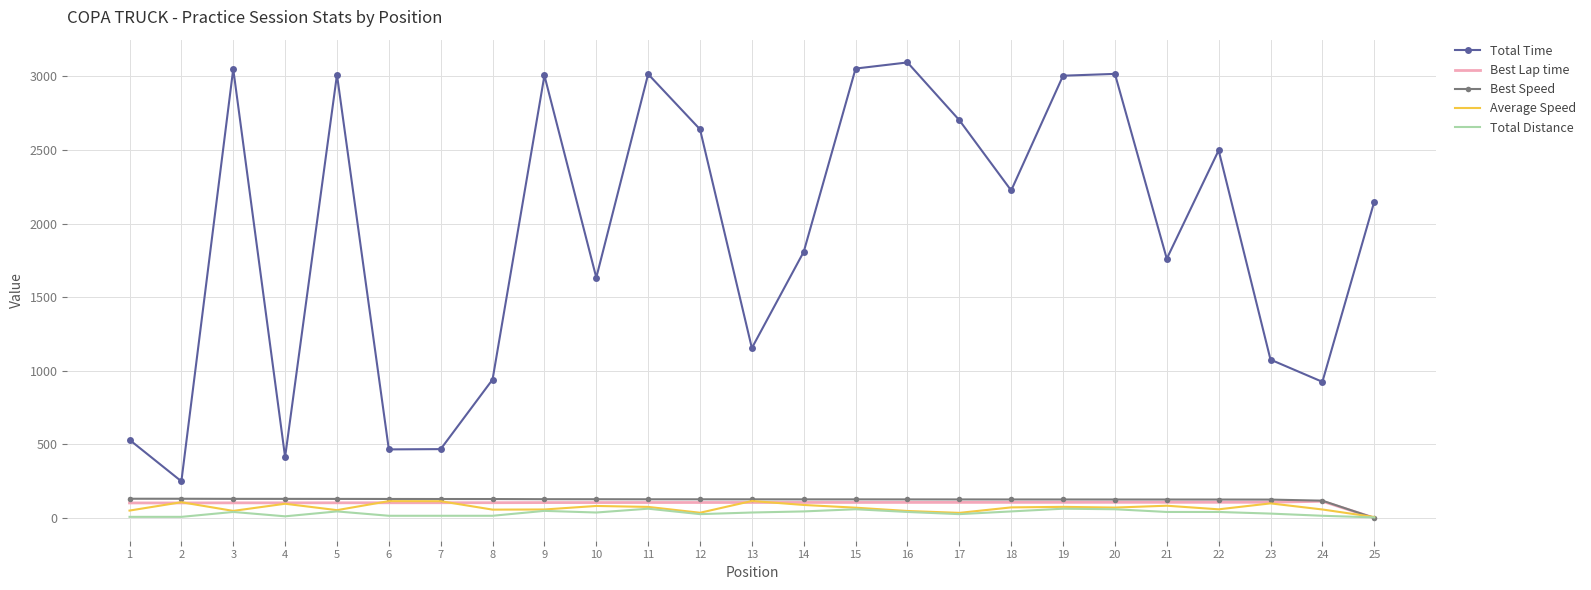

True or false: Total Time and Total Distance cross at least once.

False